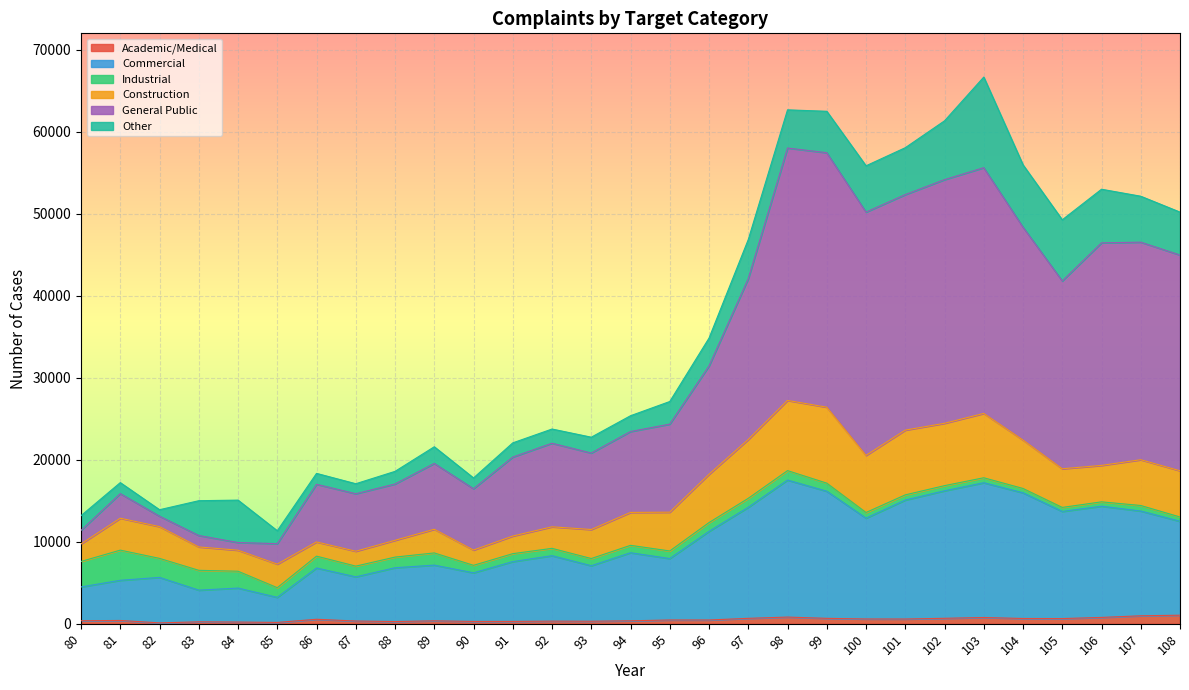

What is the difference between the maximum and minimum values in the Commercial series?

14312